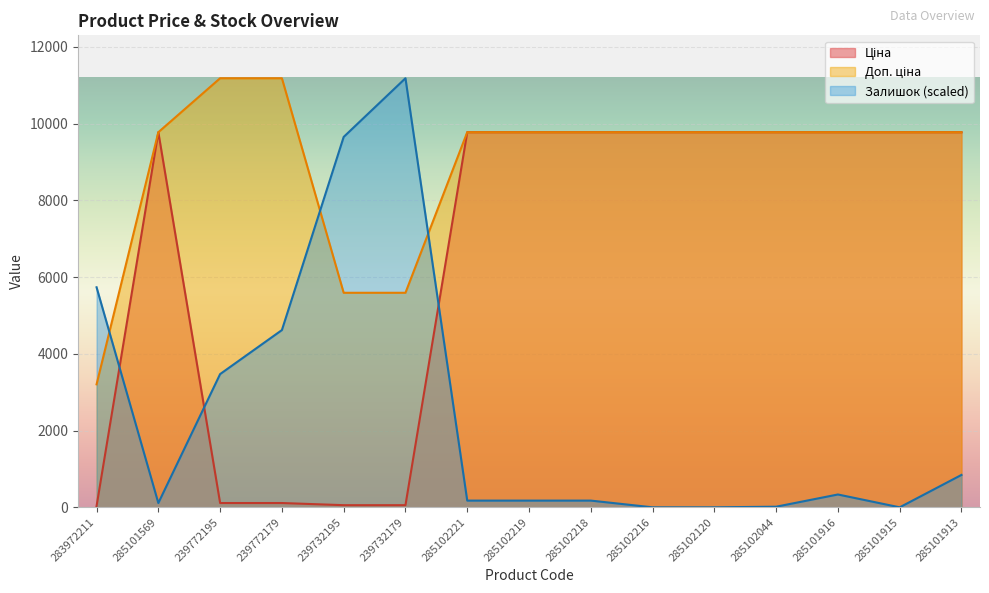

Reading right to left, transcribe all the data shown in this chart.

Ціна: 285101913=9775.5	285101915=9775.5	285101916=9775.5	285102044=9775.5	285102120=9775.5	285102216=9775.5	285102218=9775.5	285102219=9775.5	285102221=9775.5	239732179=55.9	239732195=55.9	239772179=111.8	239772195=111.8	285101569=9775.5	283972211=32.0
Доп. ціна: 285101913=9775.5	285101915=9775.5	285101916=9775.5	285102044=9775.5	285102120=9775.5	285102216=9775.5	285102218=9775.5	285102219=9775.5	285102221=9775.5	239732179=5591.0	239732195=5591.0	239772179=11182.0	239772195=11182.0	285101569=9775.5	283972211=3205.0
Залишок: 285101913=844.2	285101915=0.0	285101916=334.5	285102044=15.9	285102120=0.0	285102216=0.0	285102218=175.2	285102219=175.2	285102221=175.2	239732179=11182.0	239732195=9652.8	239772179=4619.3	239772195=3472.5	285101569=111.5	283972211=5734.4